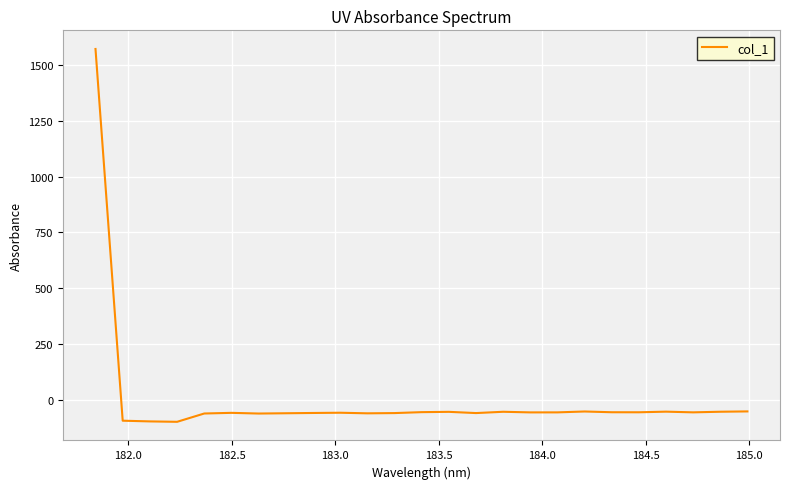

What is the smallest value displayed?

-98.4